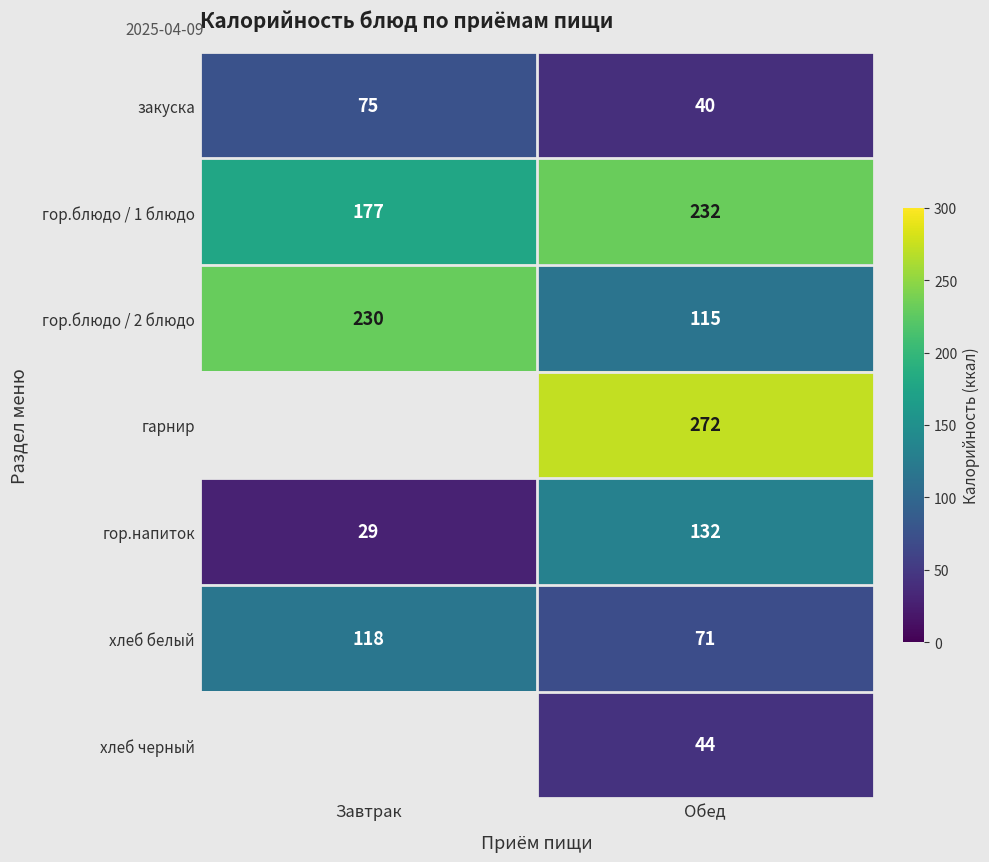

How many distinct data groups are displayed?

7